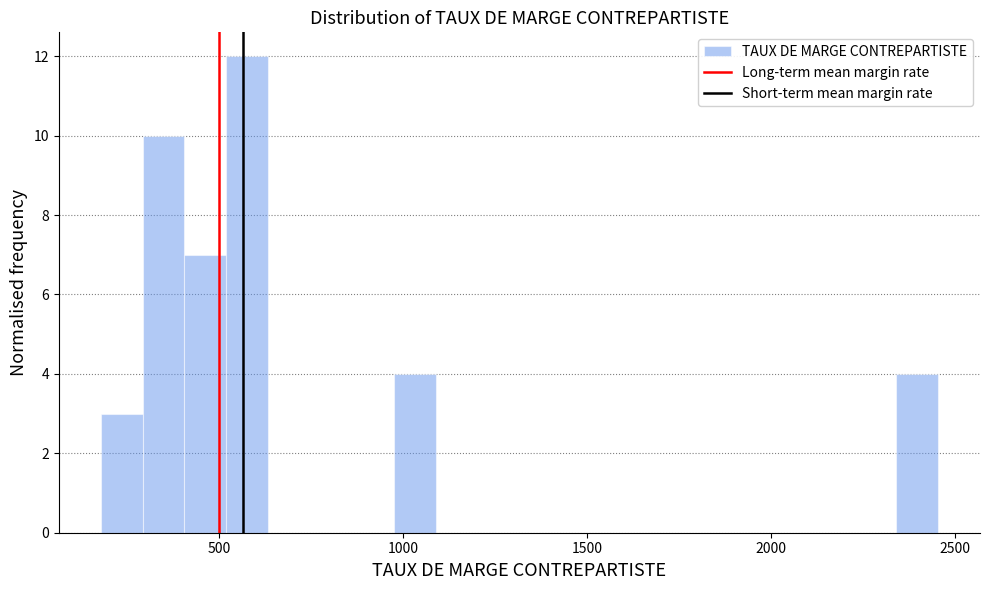

Around what value on the x-axis is the tallest bar? Give the approximate position of its centre, as read against the axis.

600